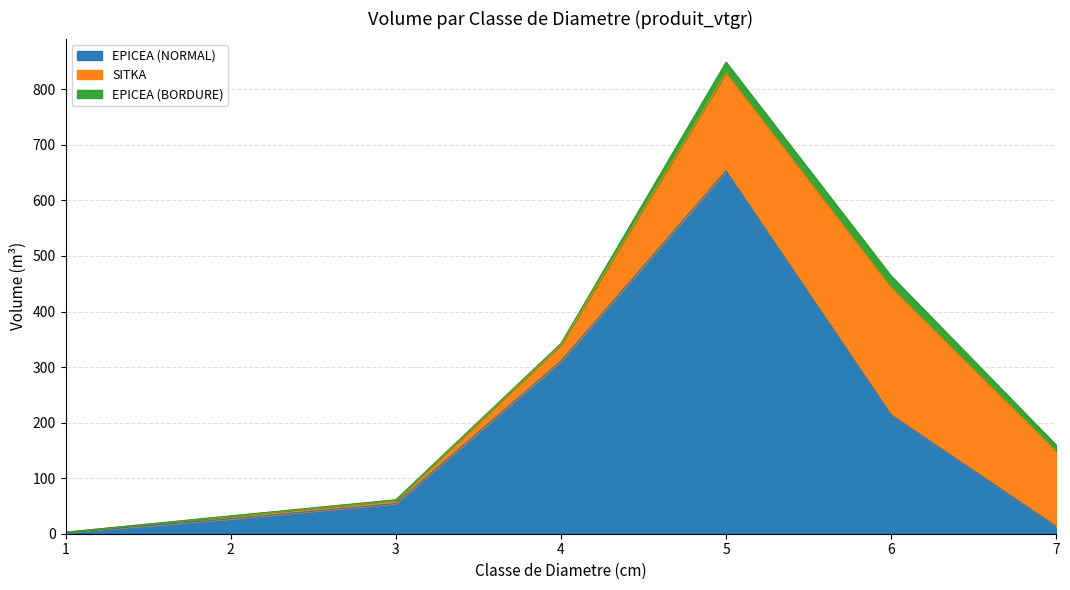

How many lines are shown in the chart?

3